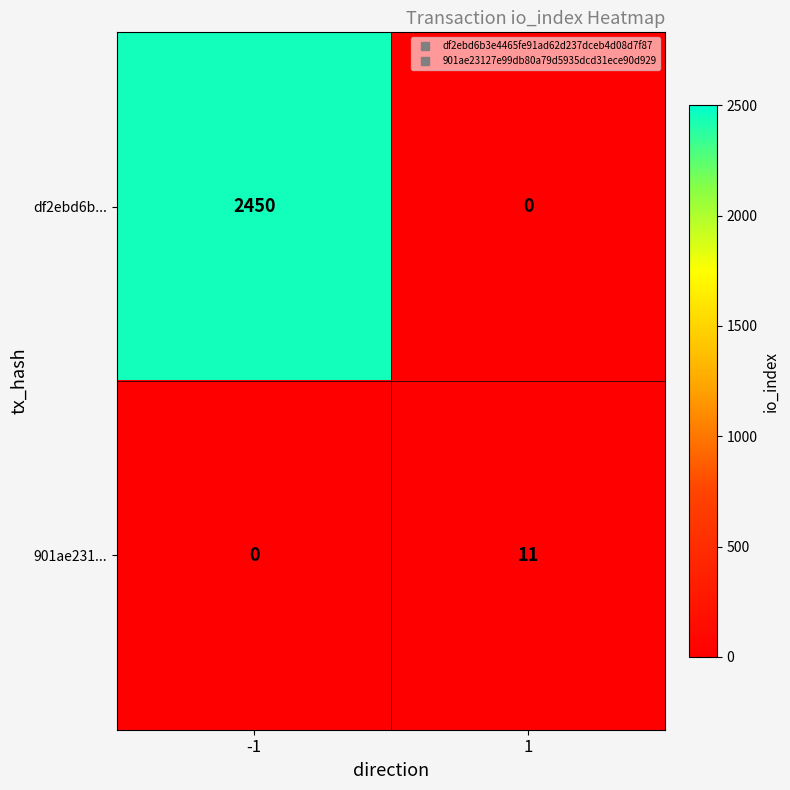

What is the sum of all 901ae231... values?

11